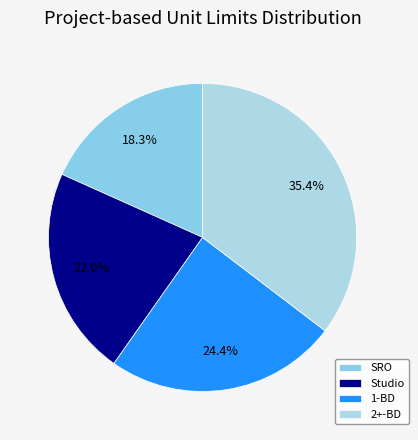

Count the number of slices in the pie.

4